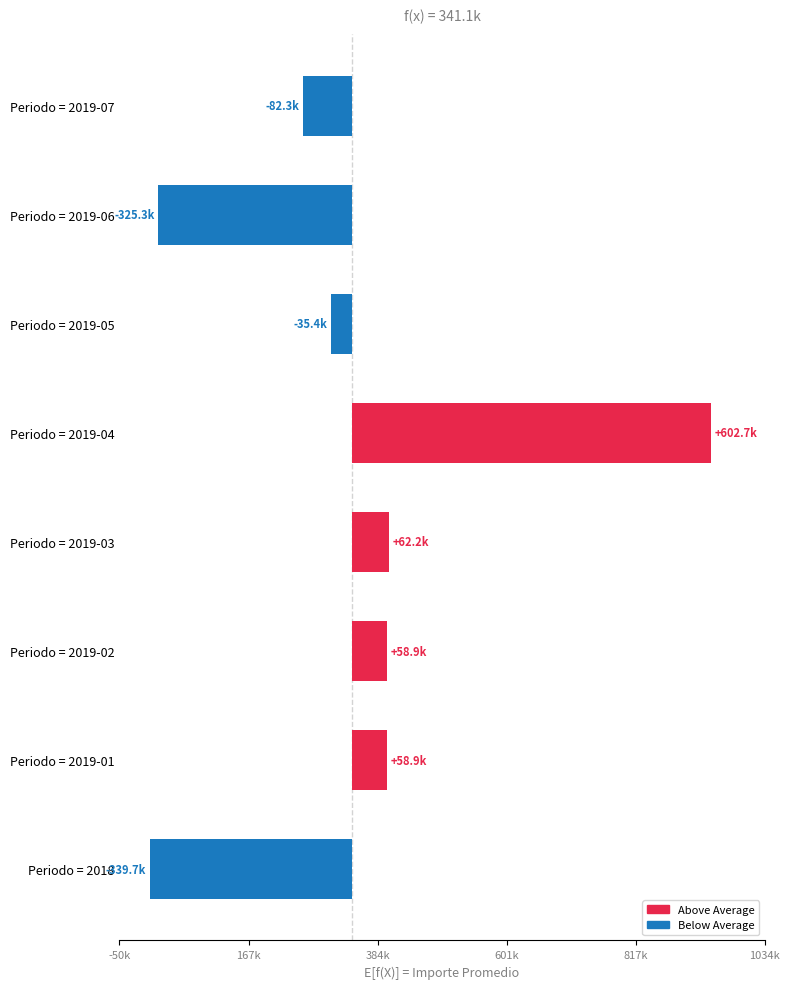

The value at Periodo = 2019-02 is 102902.3. True or false?

False